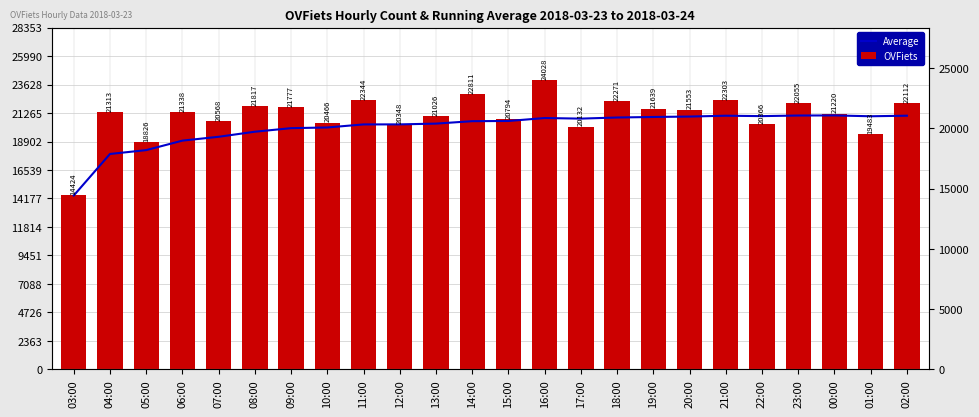

What is the difference between the maximum and second lowest values in the OVFiets series?

5202.0